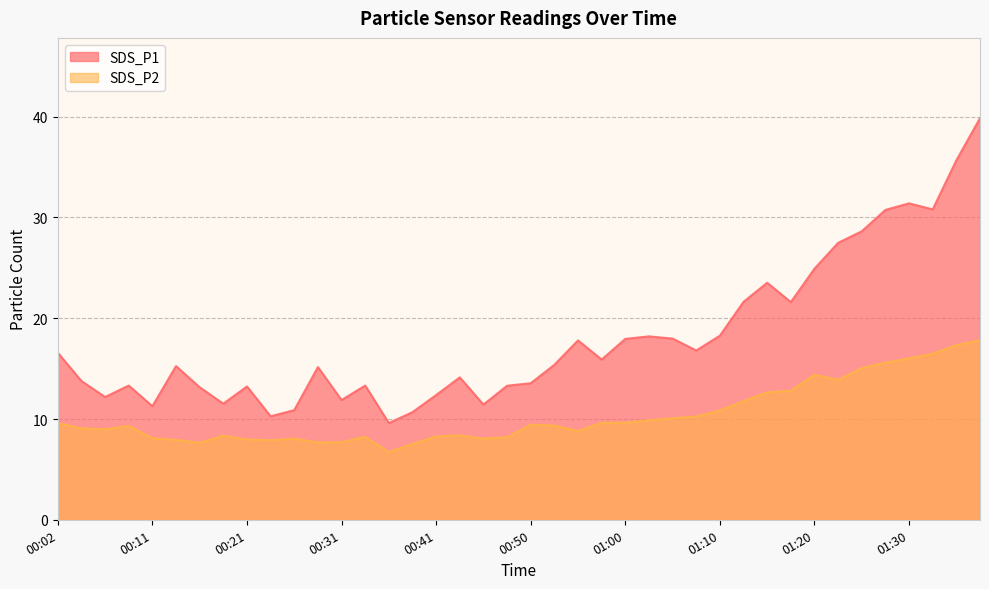

How many interior local valleys does the SDS_P1 series have?

11